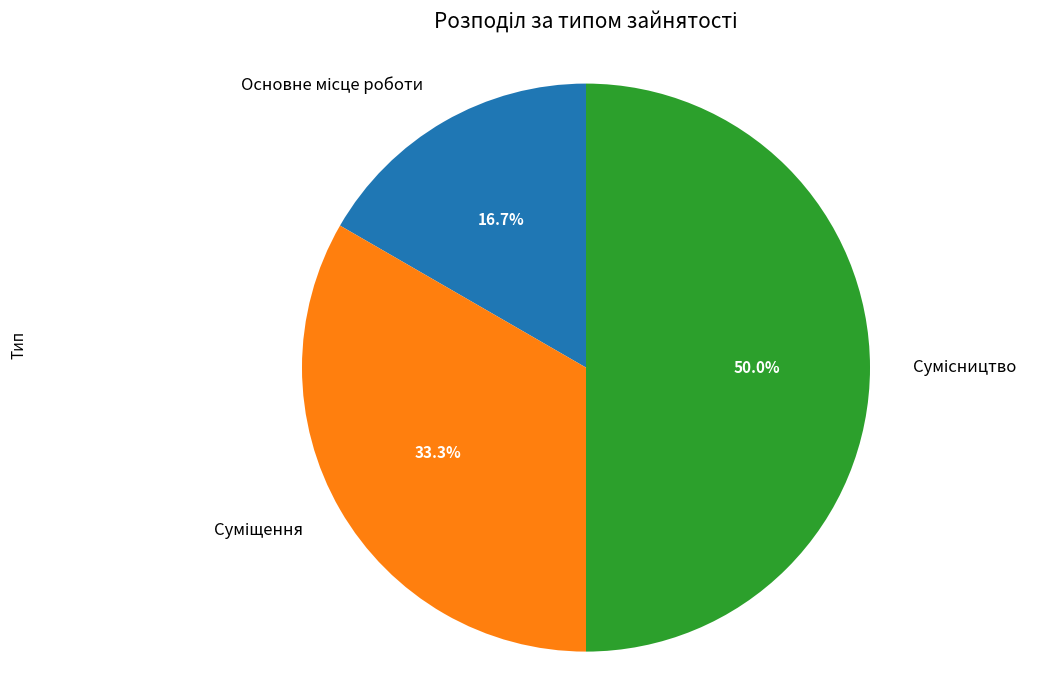

Count the number of slices in the pie.

3